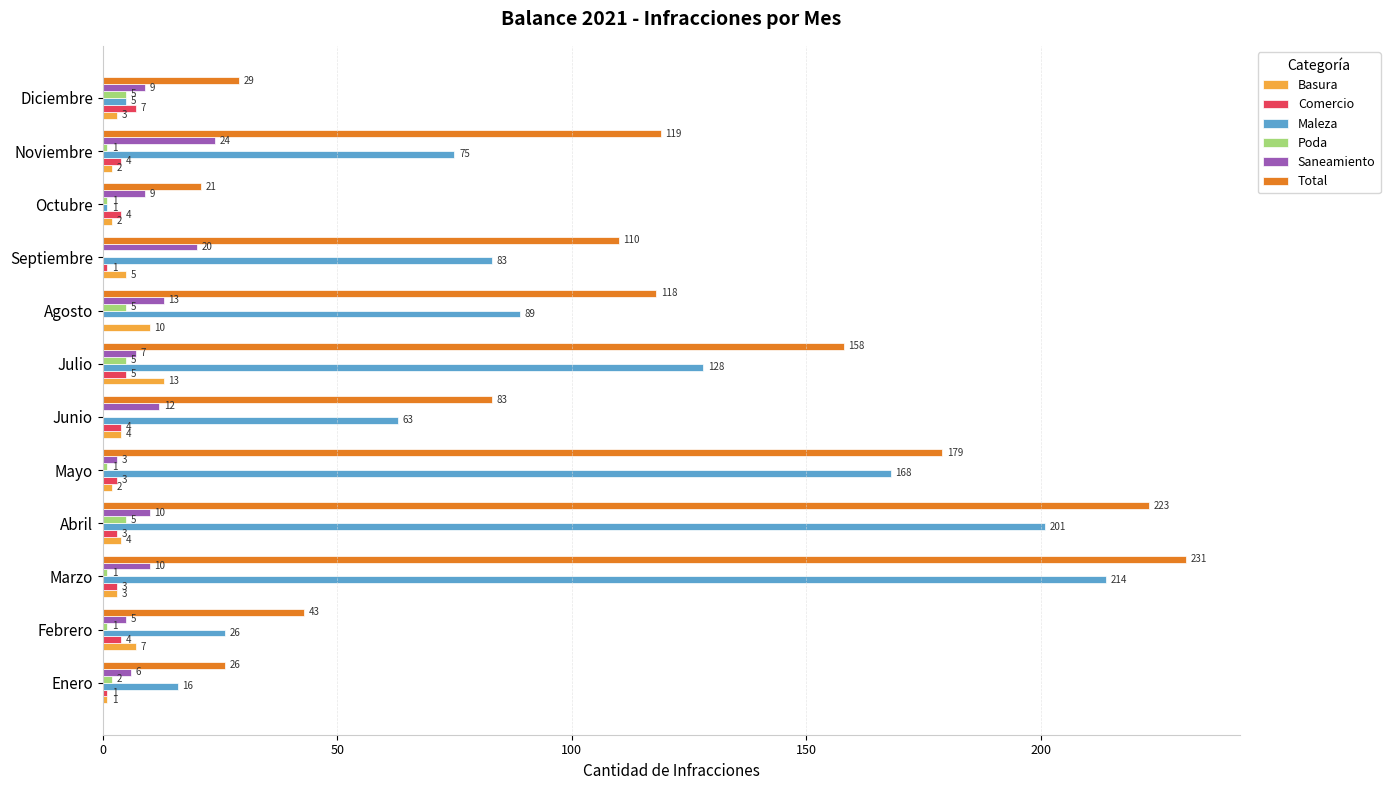

Which series has the largest total across all categories?

Total